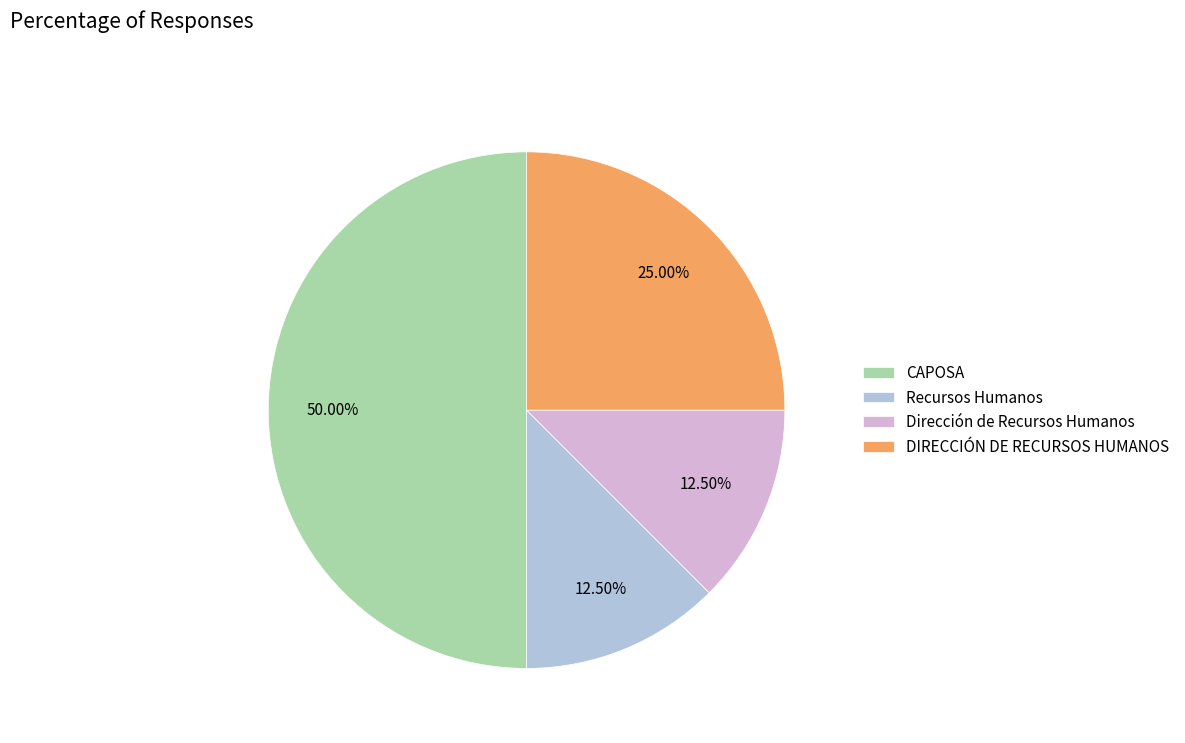

To the nearest percent, what is the combined percentage of Recursos Humanos and DIRECCIÓN DE RECURSOS HUMANOS?

38%